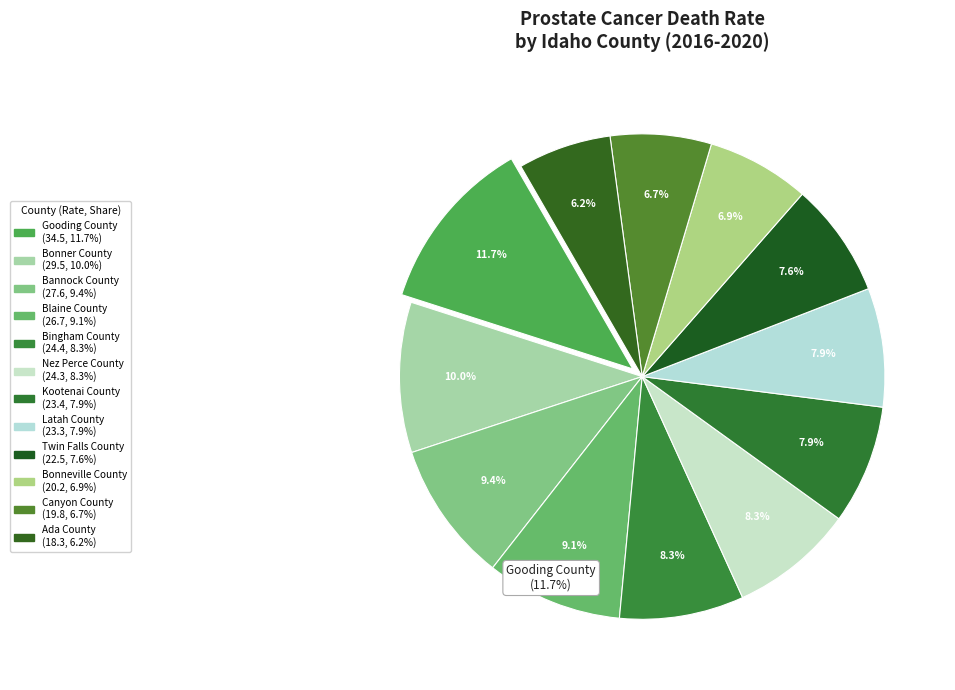

What percentage is NOT represented by Bingham County?

91.7%